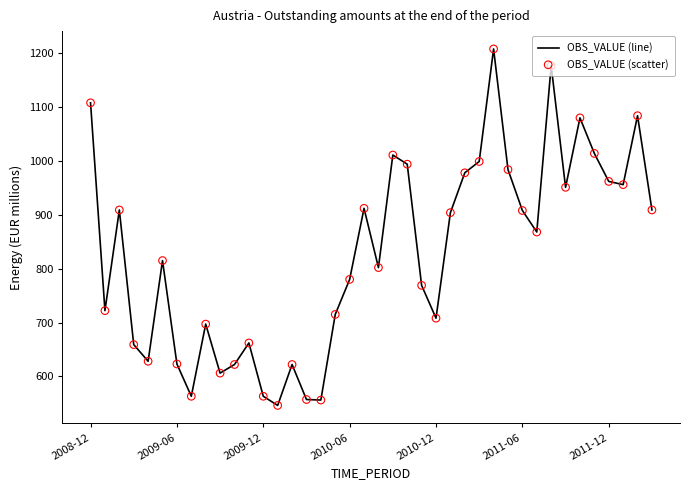

What is the minimum value shown in the chart?

546